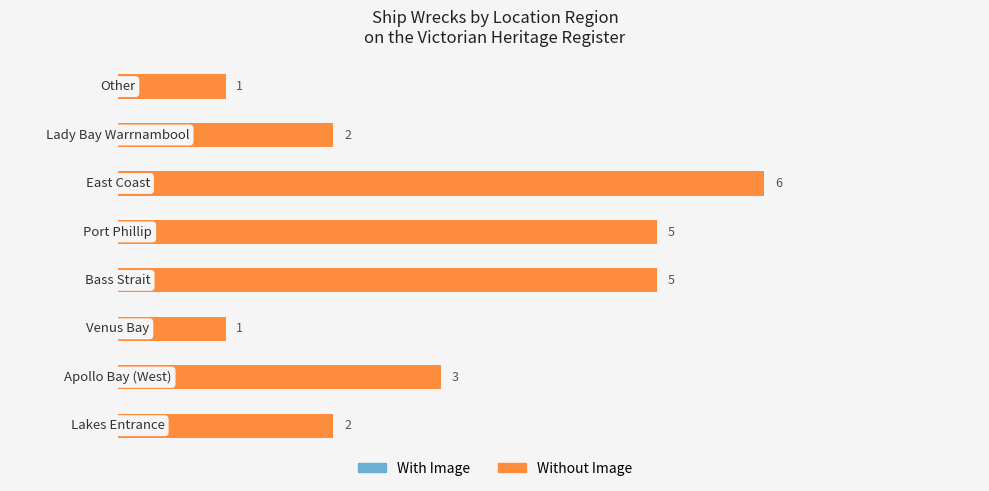

What is the average value?

3